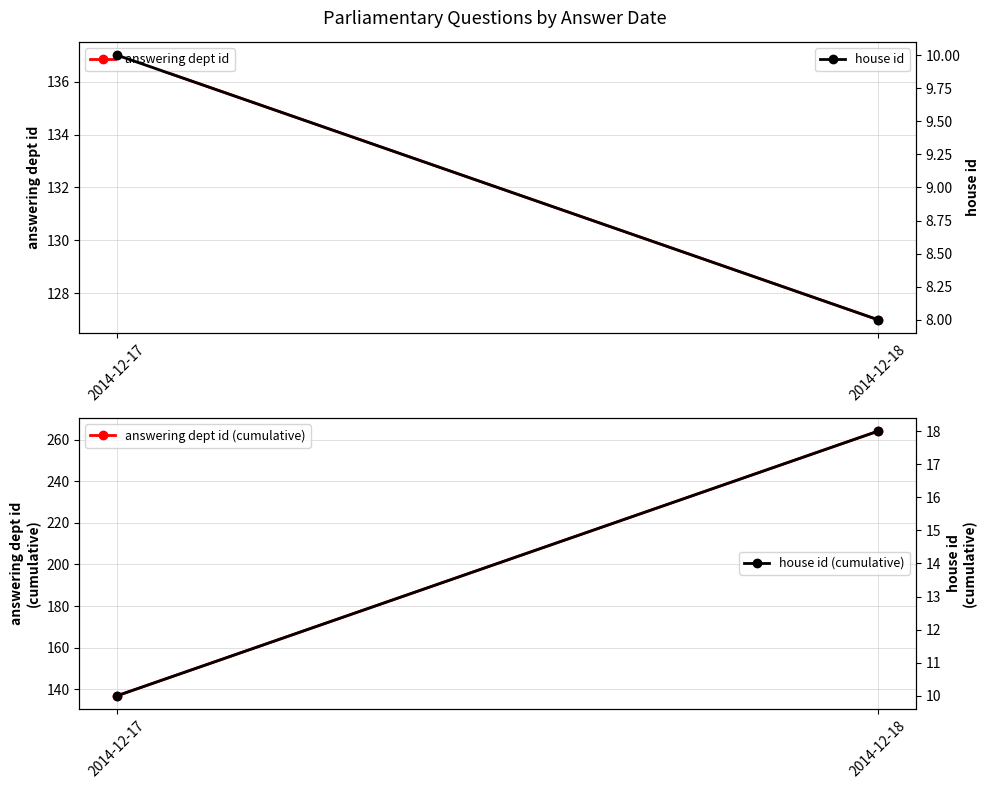

What is the value of the answering dept id (cumulative) point at the 1st from the left?

137